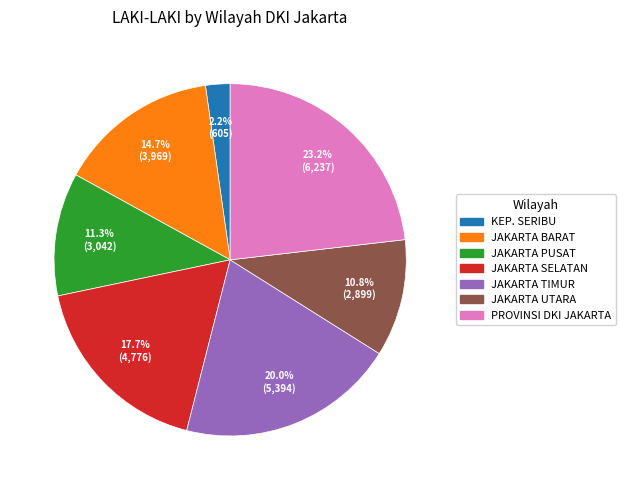

Do JAKARTA UTARA and KEP. SERIBU together represent more than half of the pie?

No